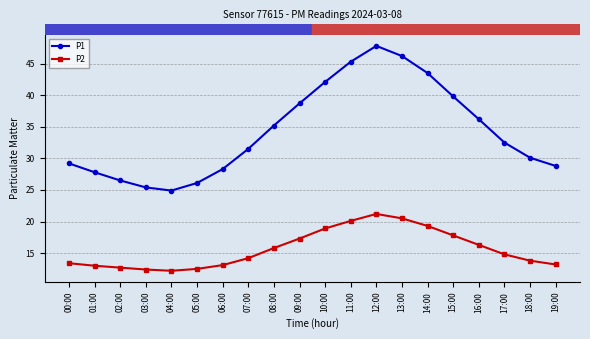

At which category is the sum across all series the highest?

12:00